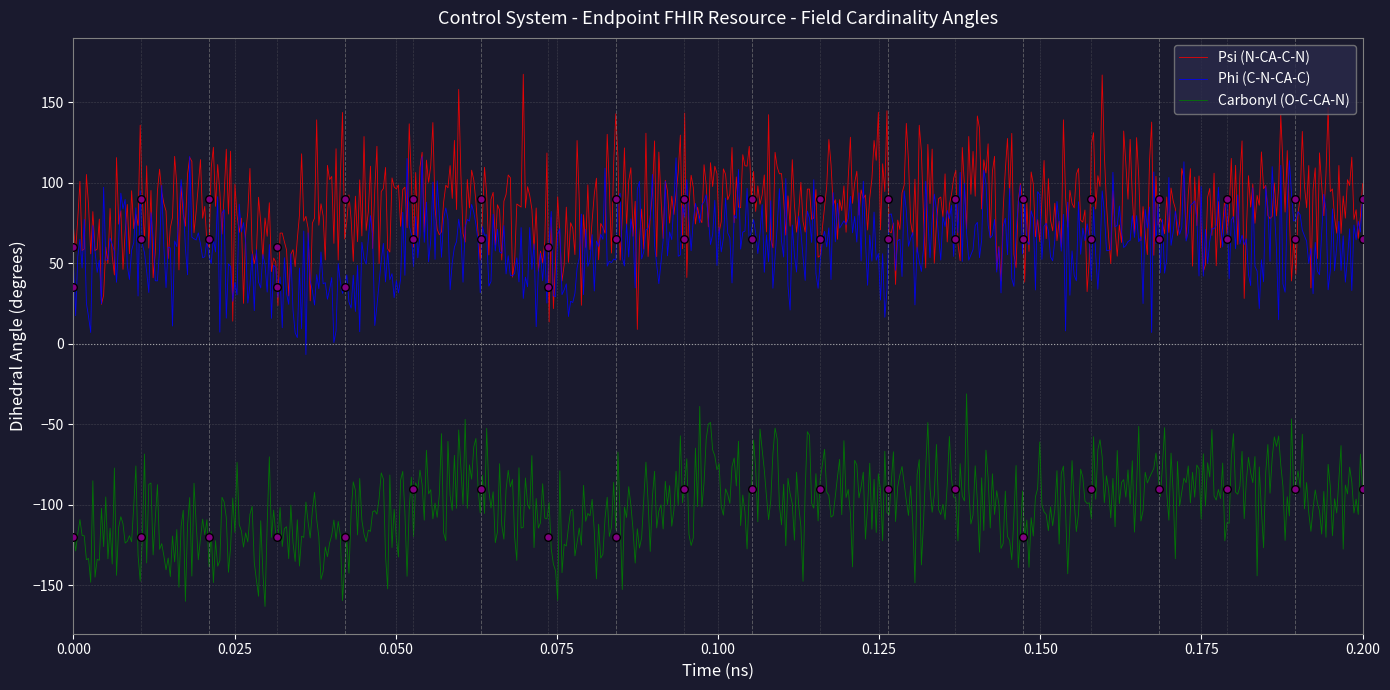

What are all the series names shown in the legend?

Psi (N-CA-C-N), Phi (C-N-CA-C), Carbonyl (O-C-CA-N)